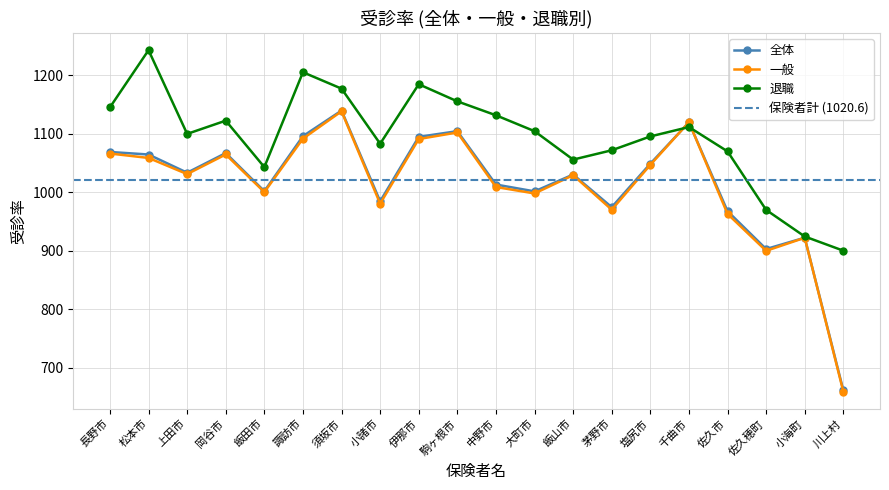

True or false: 一般 and 退職 cross at least once.

True